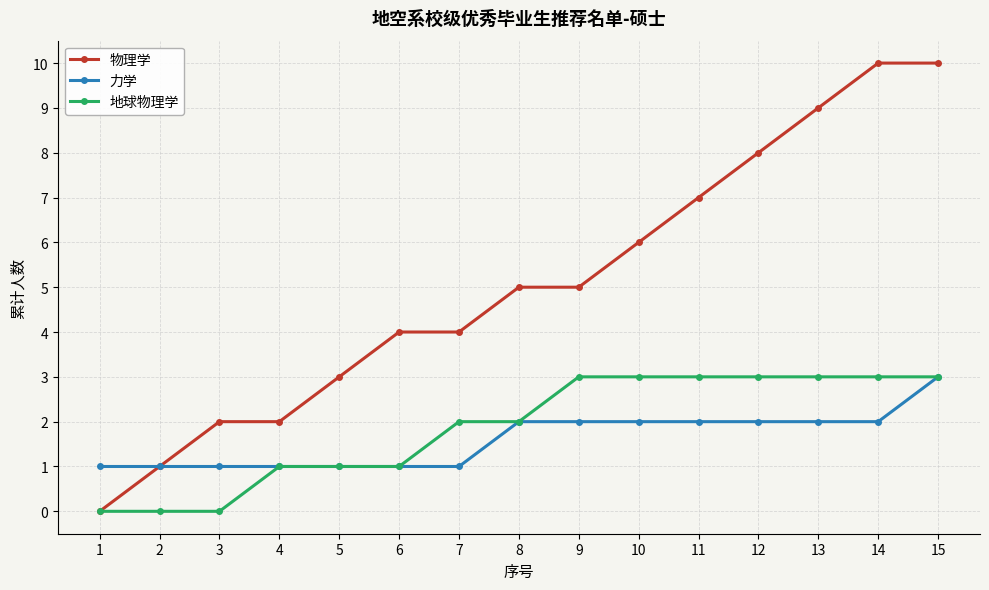

What are all the series names shown in the legend?

物理学, 力学, 地球物理学